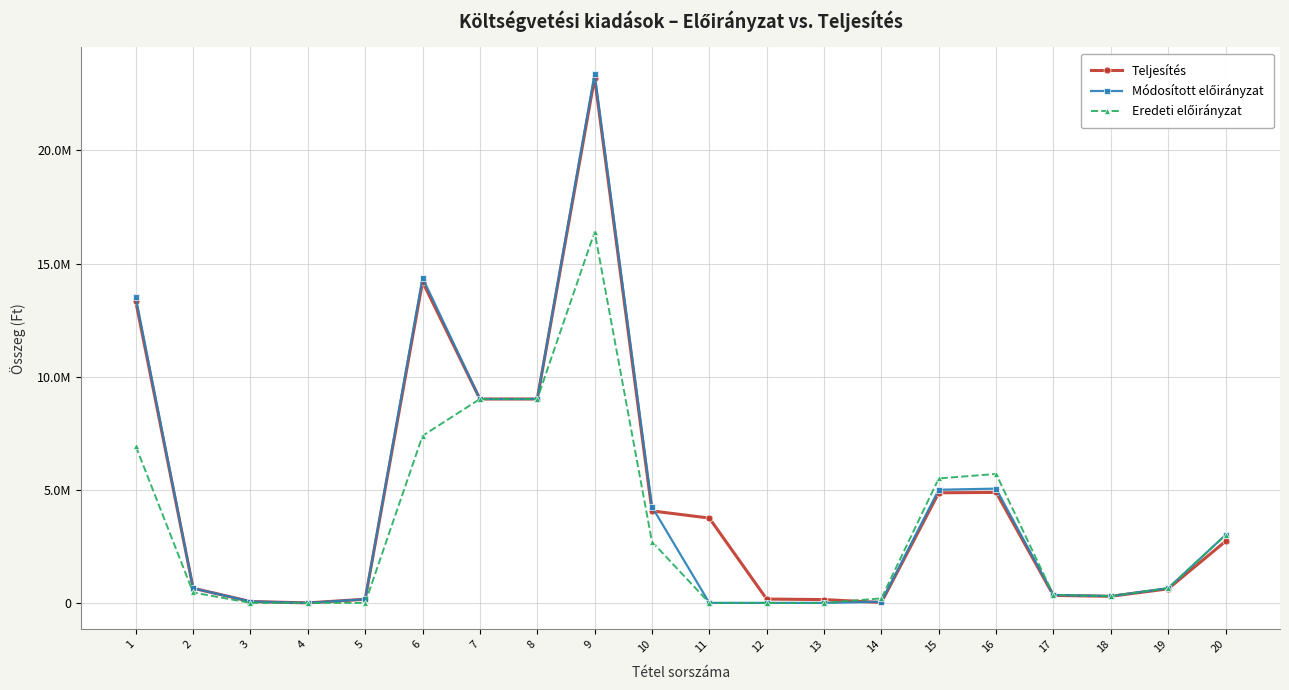

Does the chart have visible grid lines?

Yes